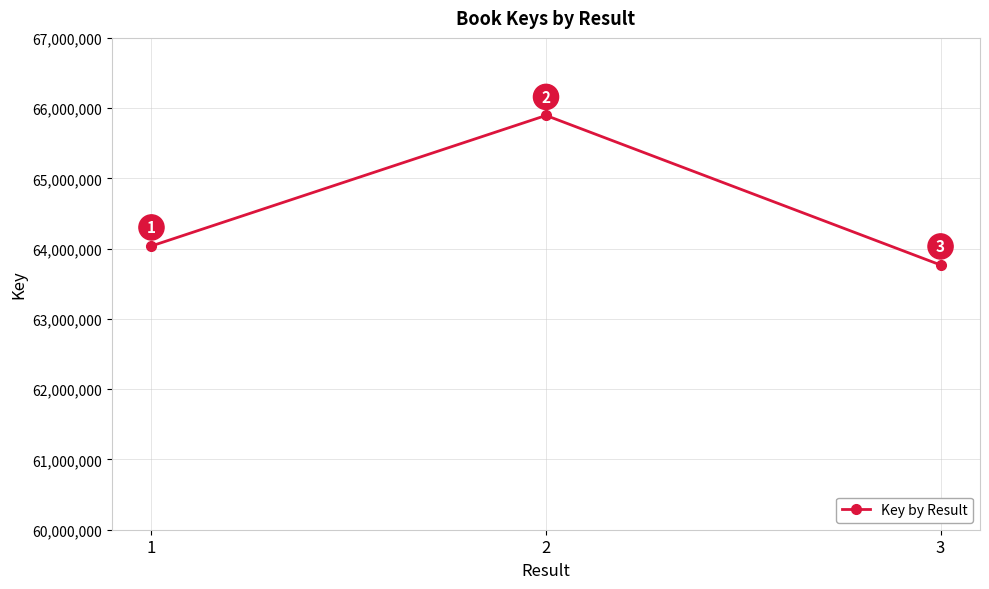

The value at 1 is 64038556. True or false?

True